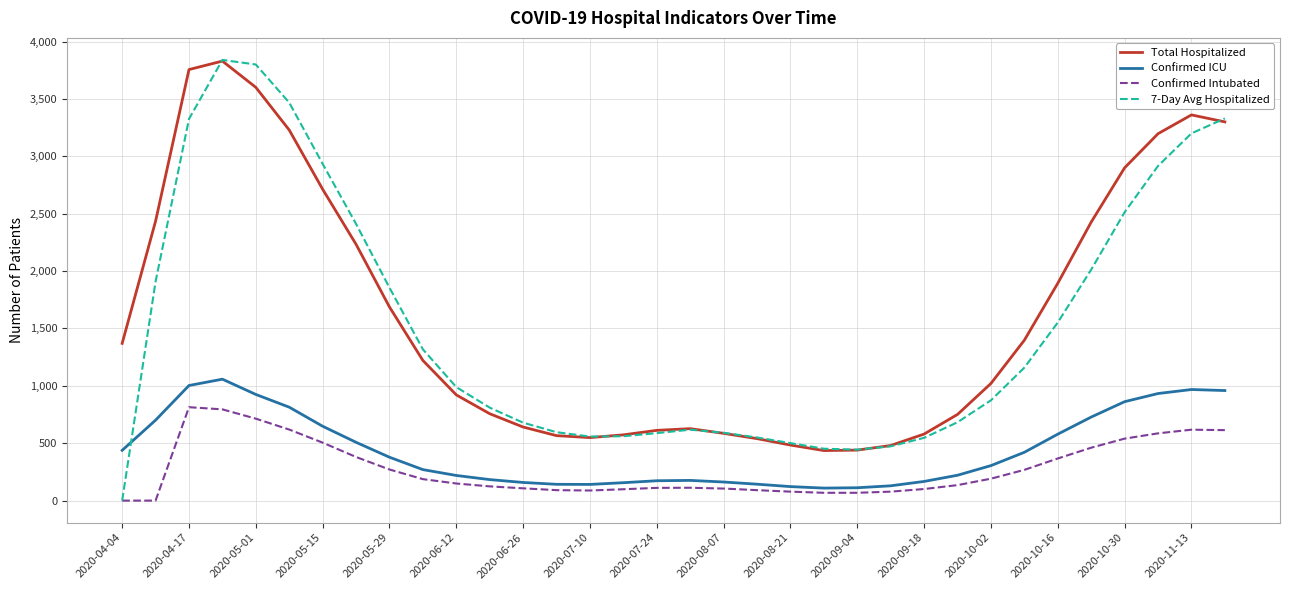

What are all the series names shown in the legend?

Total Hospitalized, Confirmed ICU, Confirmed Intubated, 7-Day Avg Hospitalized